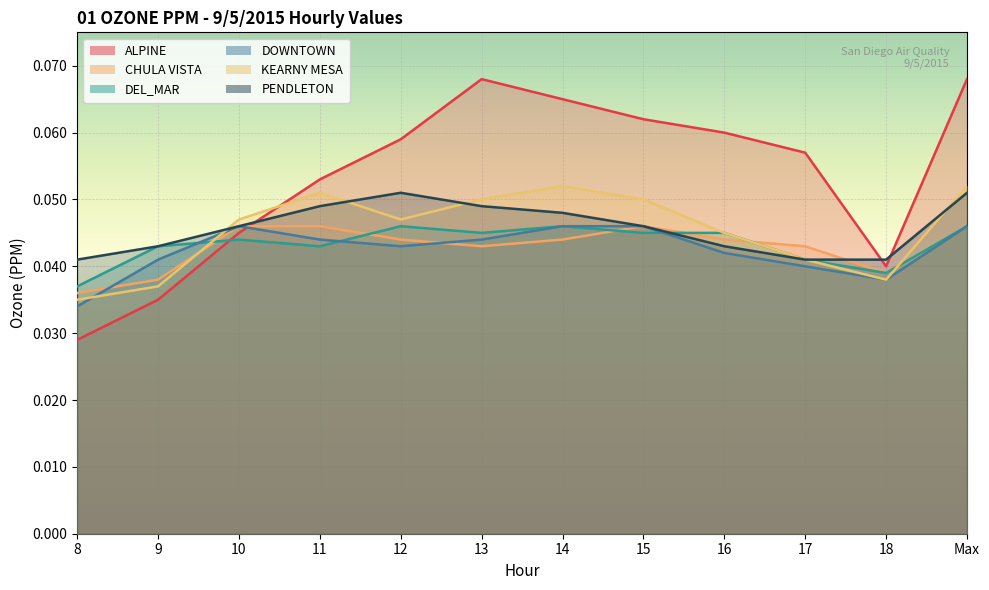

How many interior local peaks does the PENDLETON series have?

1